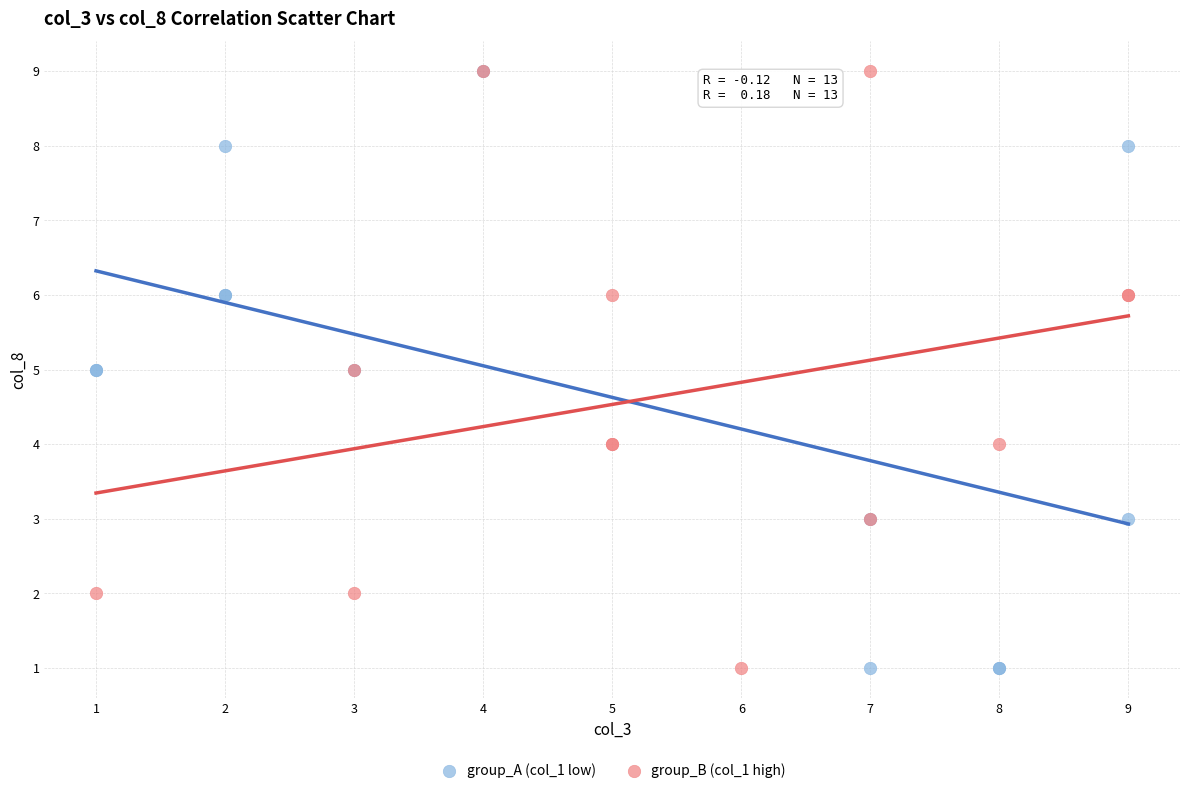

What are all the series names shown in the legend?

group_A (col_1 low), group_B (col_1 high)